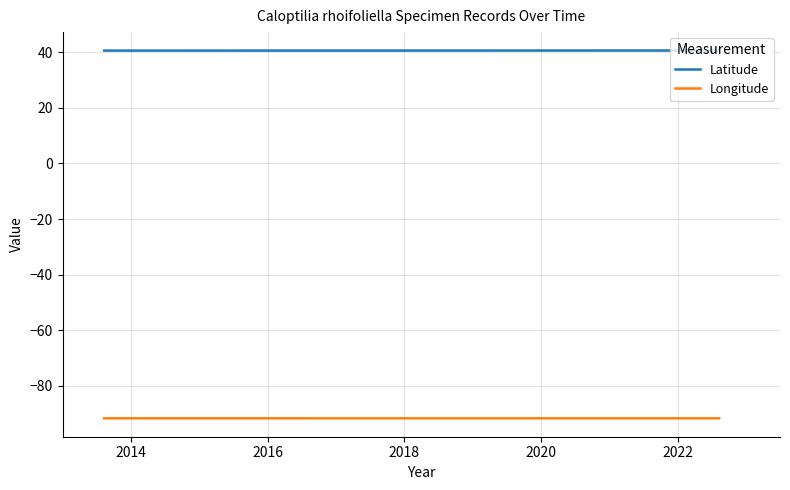

How many lines are shown in the chart?

2